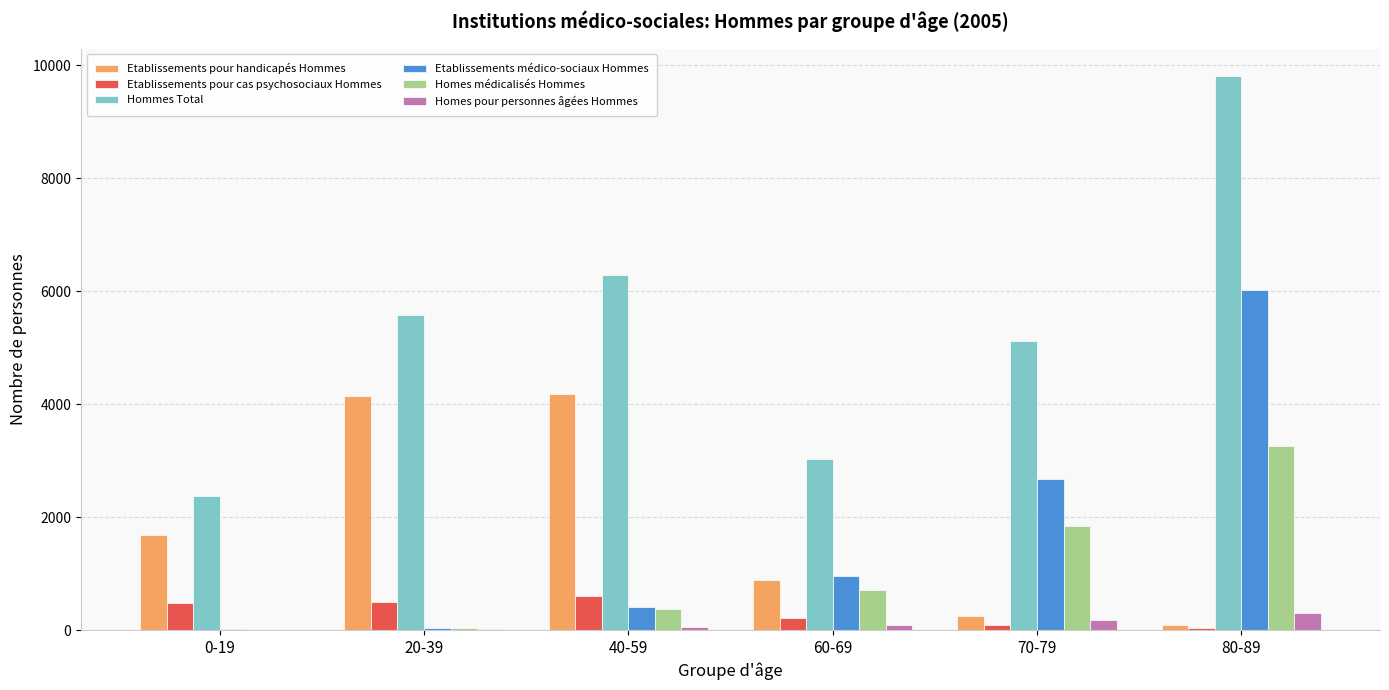

Count the number of categories in the chart.

6